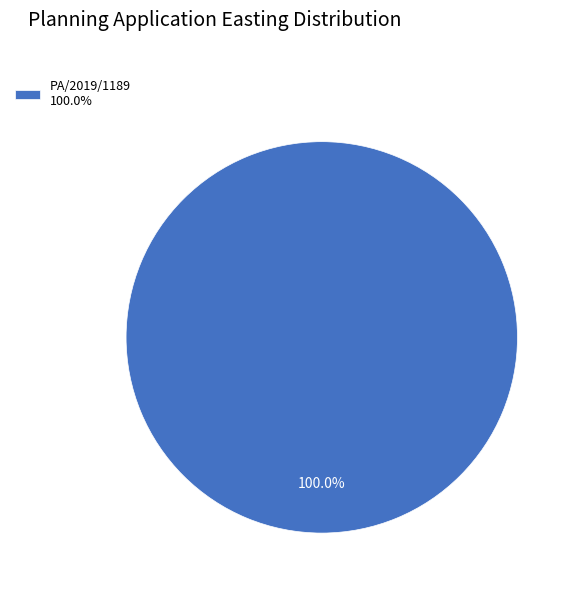

Does any single category account for the majority?

Yes